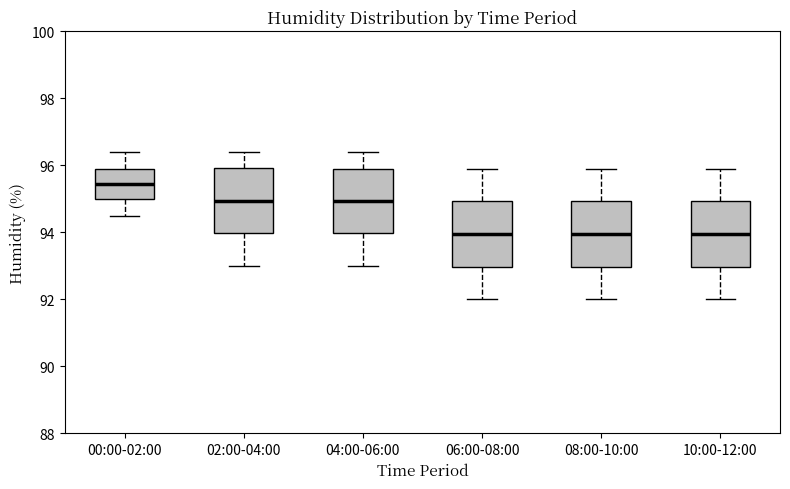

Which box's median line is the highest?

00:00-02:00